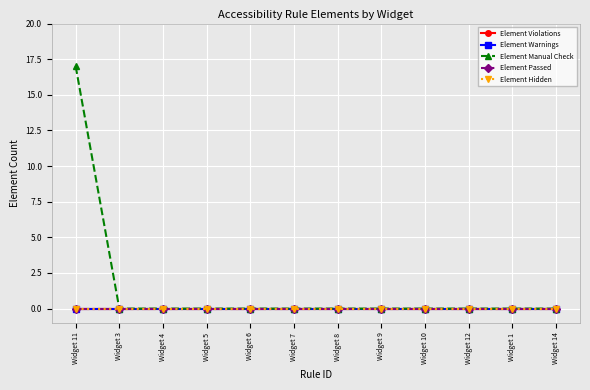

Is this an area chart (filled region under the line)?

No